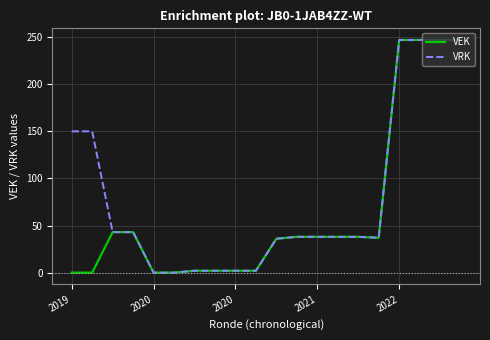

Rank the series by their average value, from lowest to highest.

VEK, VRK